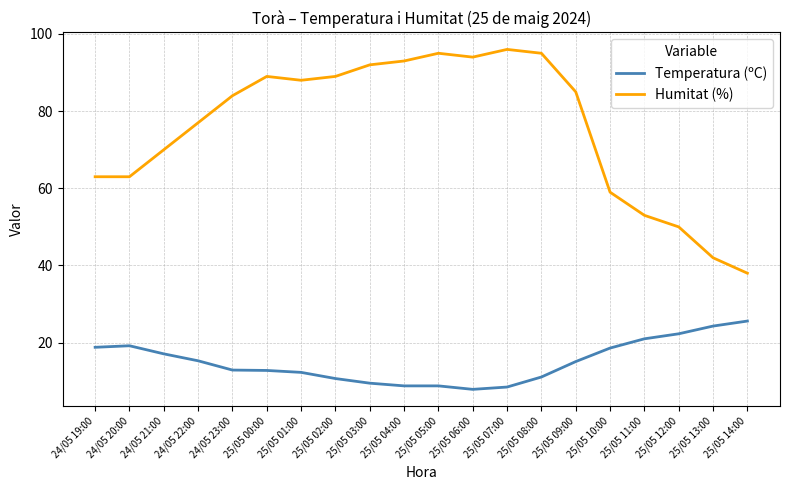

What is the total value across all series at 25/05 03:00?

101.5